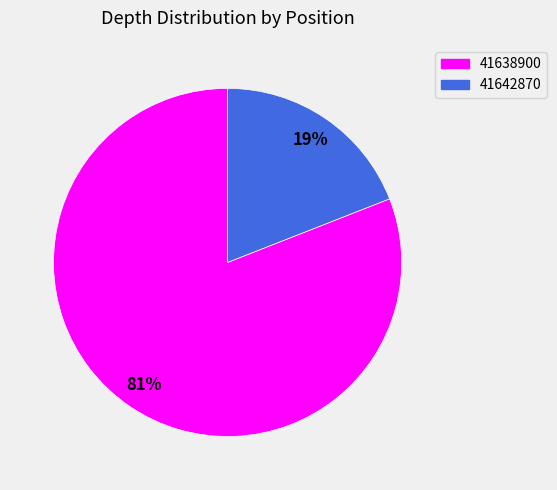

Is it true that 41642870 is 19% of the pie?

True